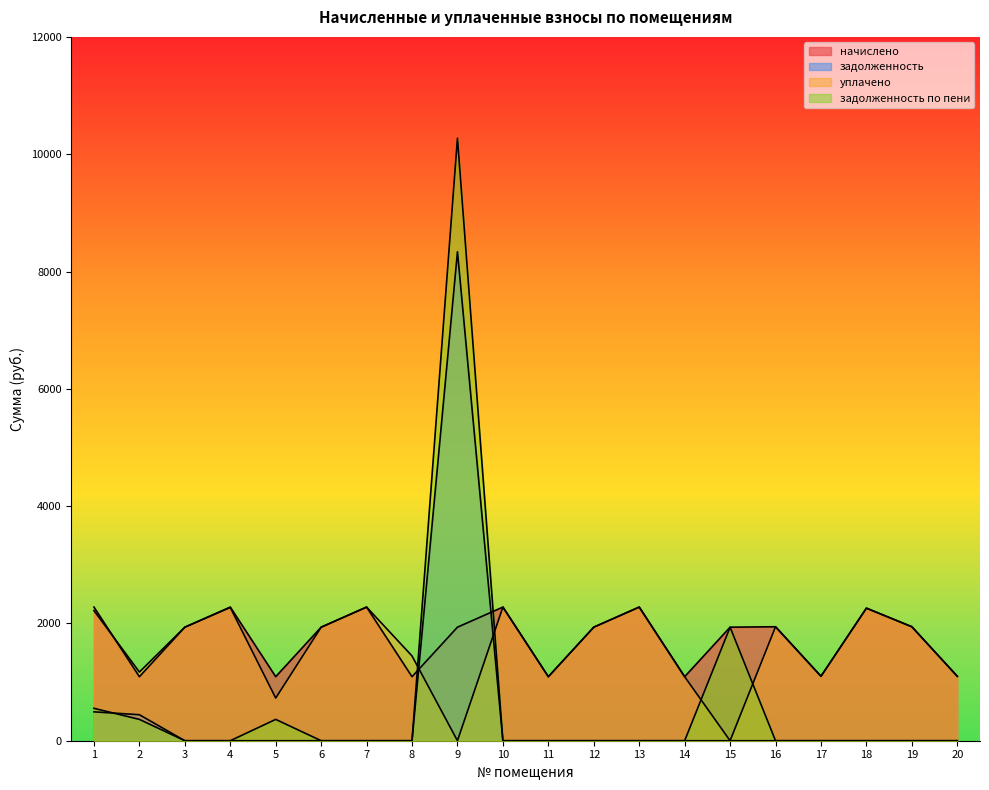

How many values in the уплачено series are below 1935?

9